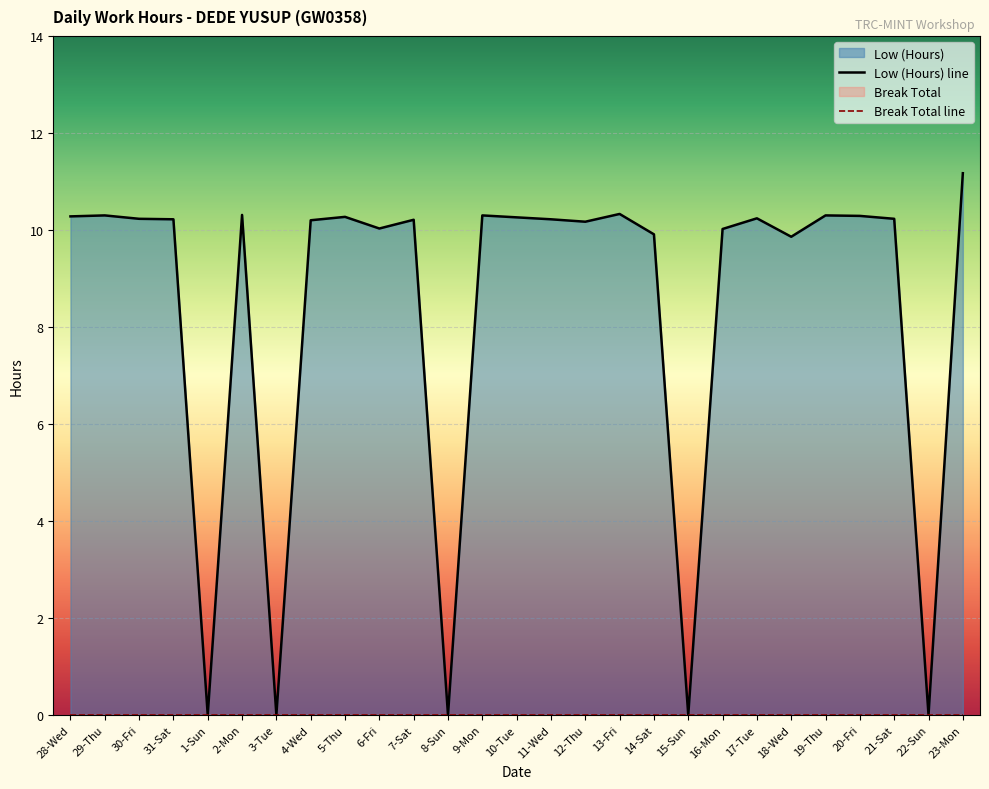

At which label is the value closest to 5?

18-Wed